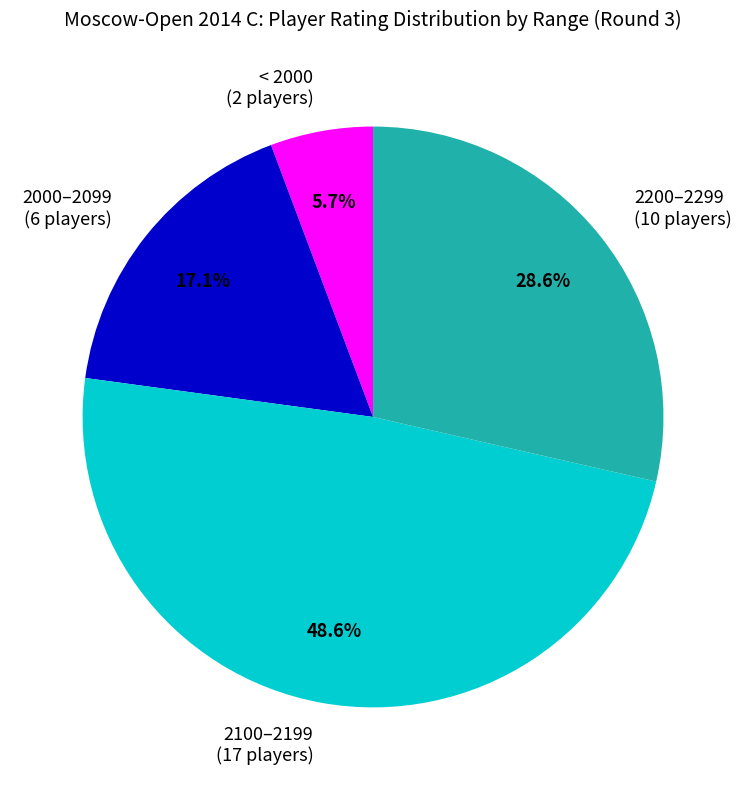

Is there any slice that represents more than half of the pie?

No